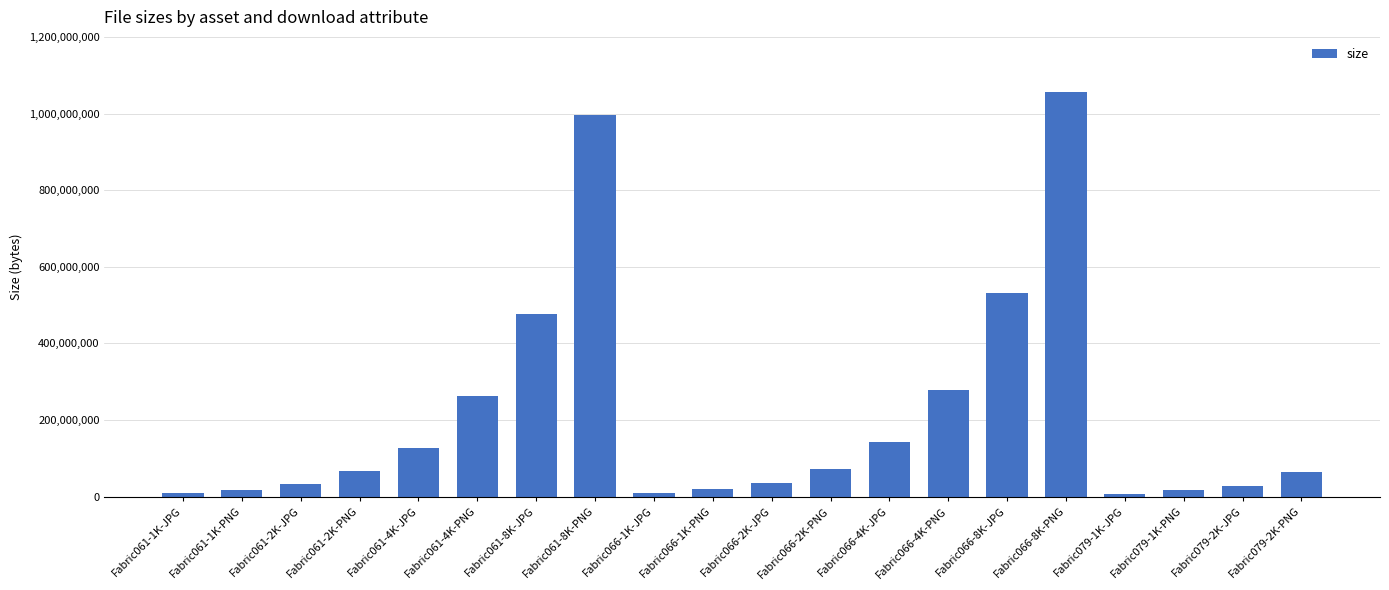

How many bars are there in total?

20